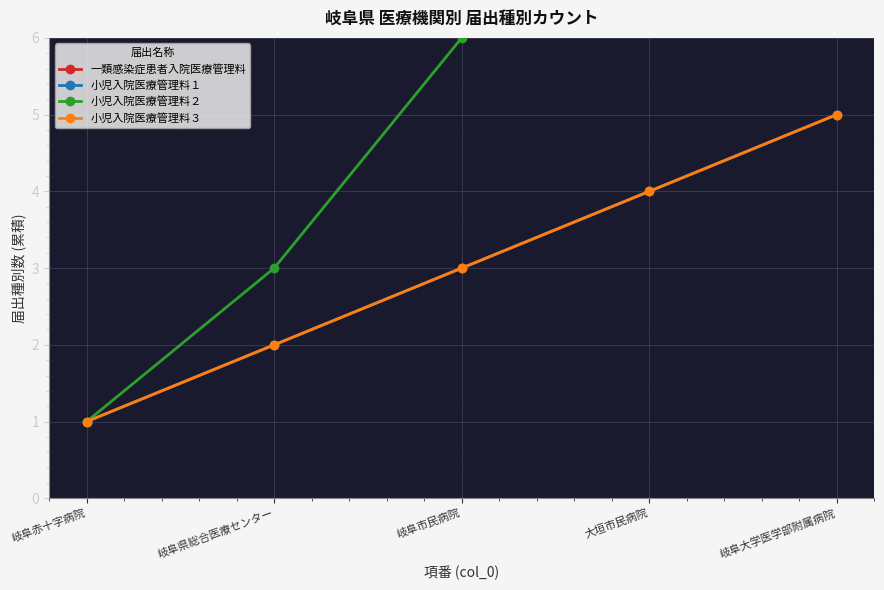

What is the label of the 5th point from the left?

岐阜大学医学部附属病院